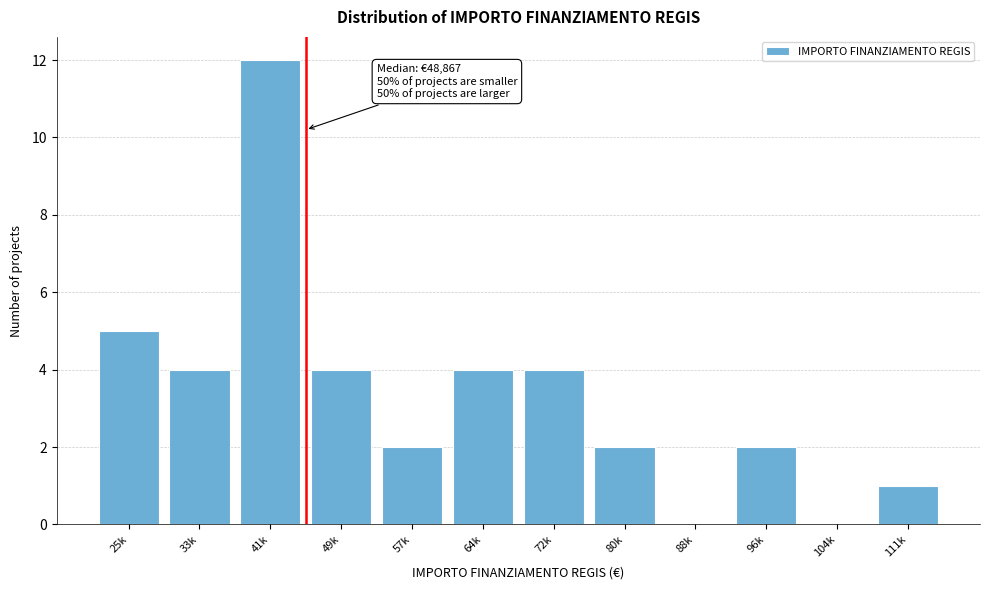

Reading right to left, list all the values displayed in this chart.

111k=1	104k=0	96k=2	88k=0	80k=2	72k=4	64k=4	57k=2	49k=4	41k=12	33k=4	25k=5